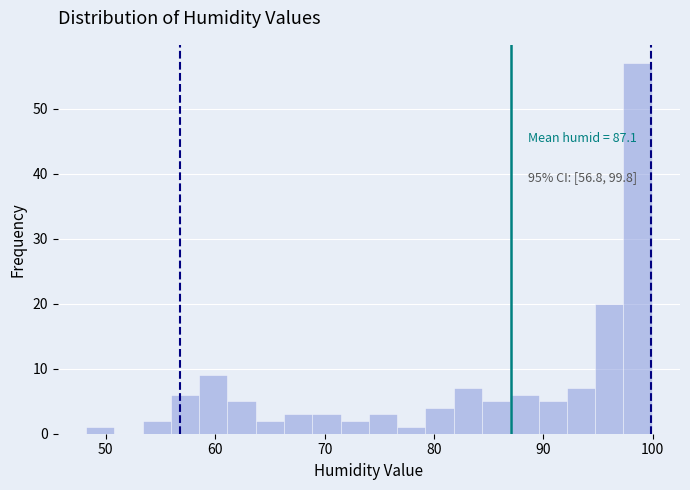

Read against the x-axis, roughly where is the centre of the tallest bar?

99